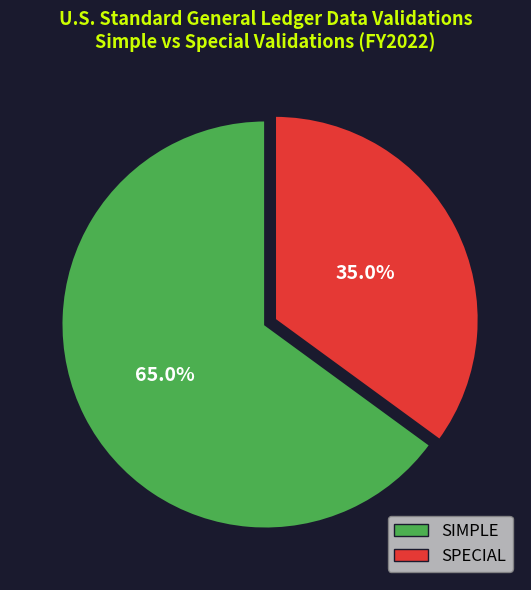

Is it true that SIMPLE is 50% of the pie?

False